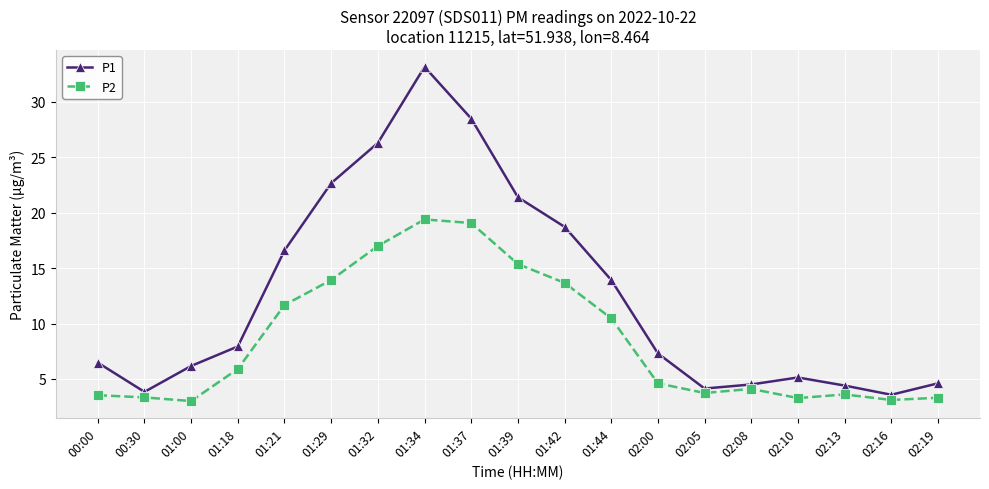

What is the difference between the maximum and minimum values in the P2 series?

16.4